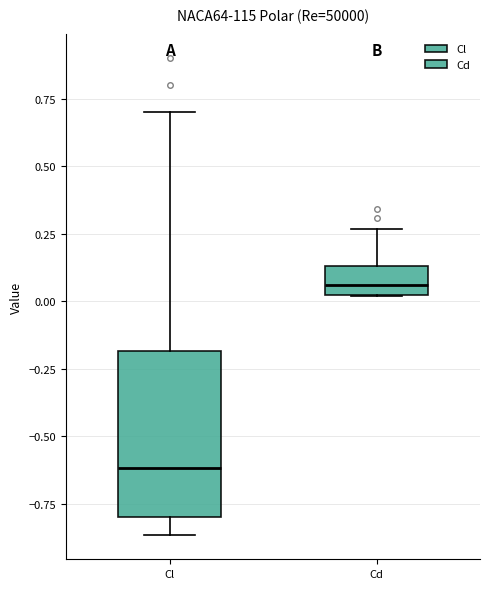

Which box's median line is the highest?

Cd